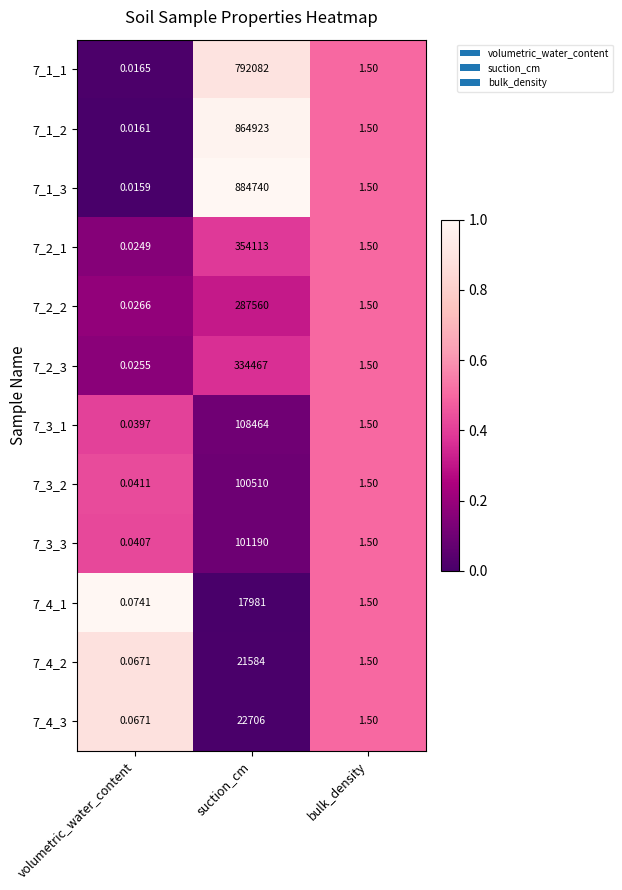

List the labels in order of 7_3_2 value, largest first.

suction_cm, bulk_density, volumetric_water_content